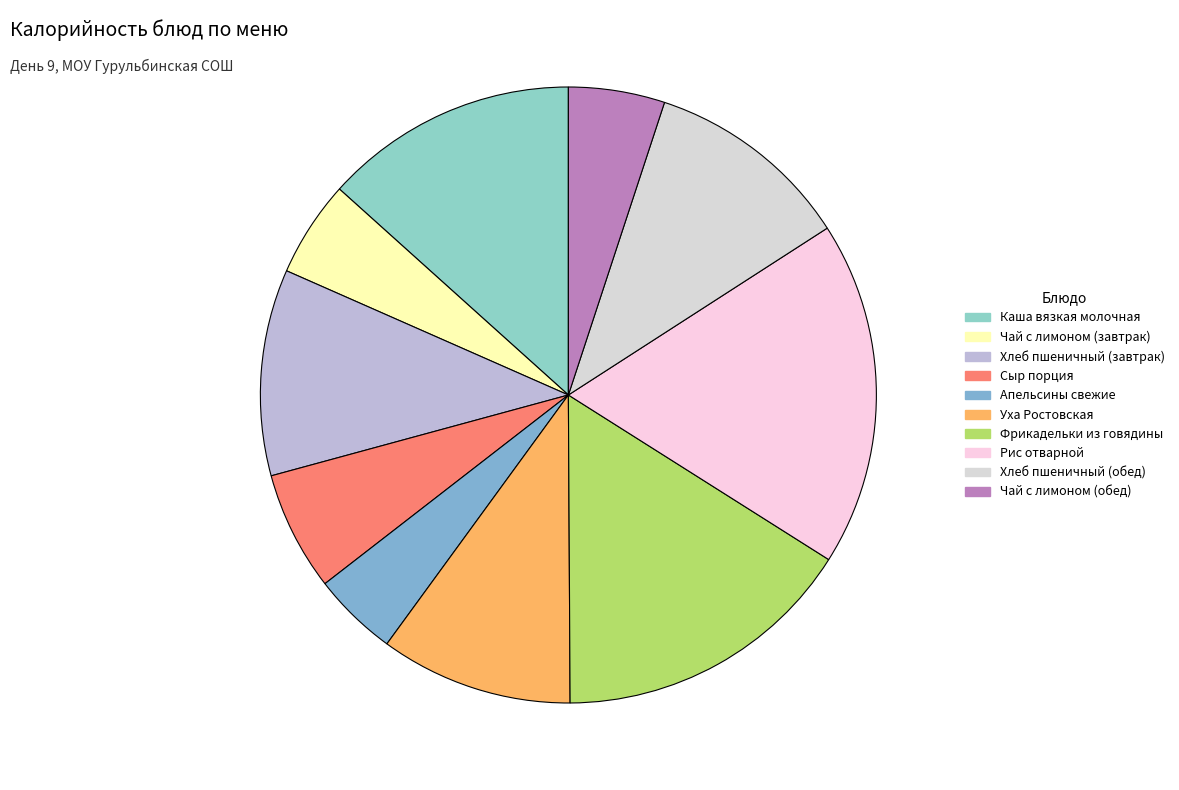

What is the ratio of the value at Уха Ростовская to the value at Фрикадельки из говядины?

0.6